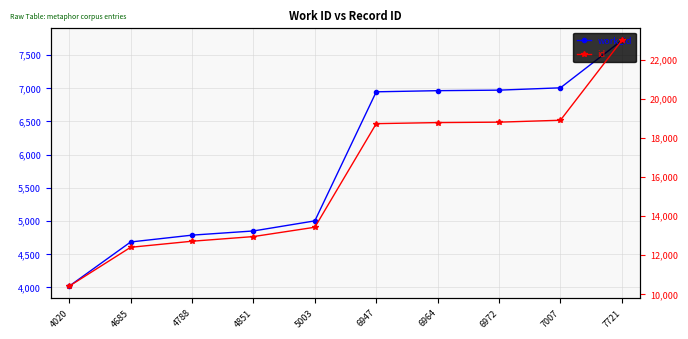

At which category is the sum across all series the highest?

7721